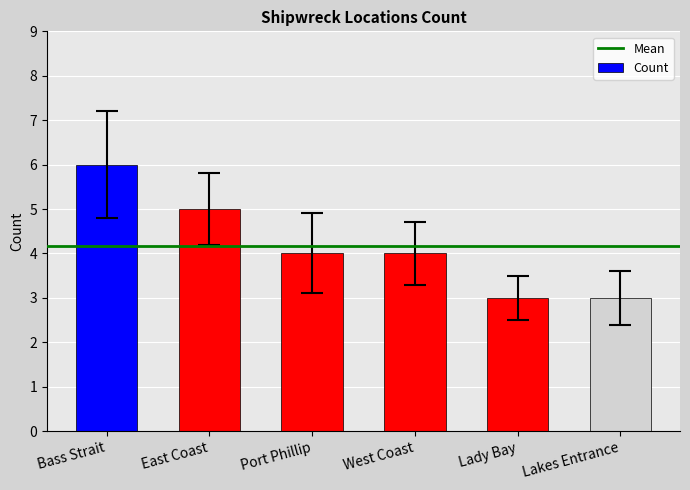

What is the label of the 3rd bar from the right?

West Coast